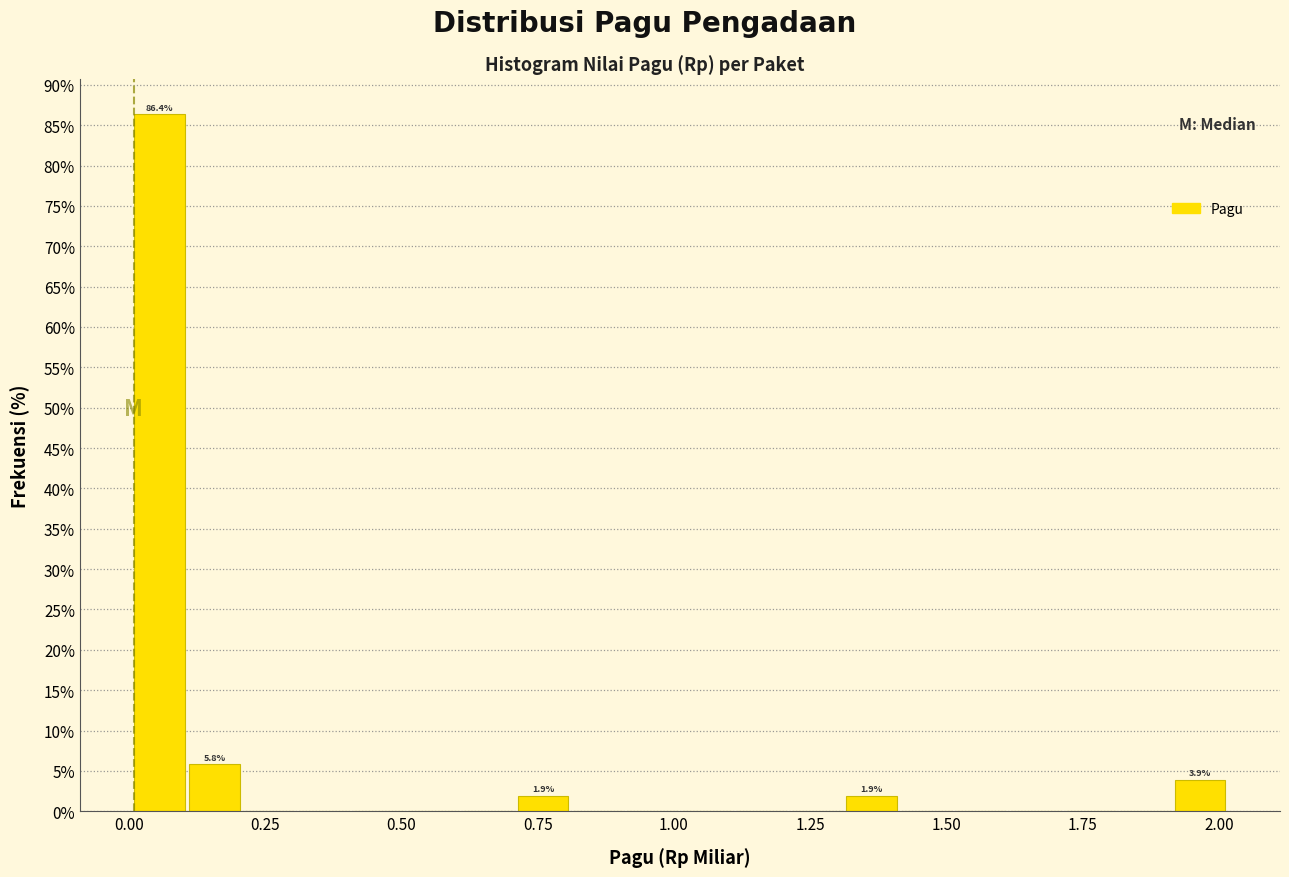

Around what value on the x-axis is the tallest bar? Give the approximate position of its centre, as read against the axis.

0.05